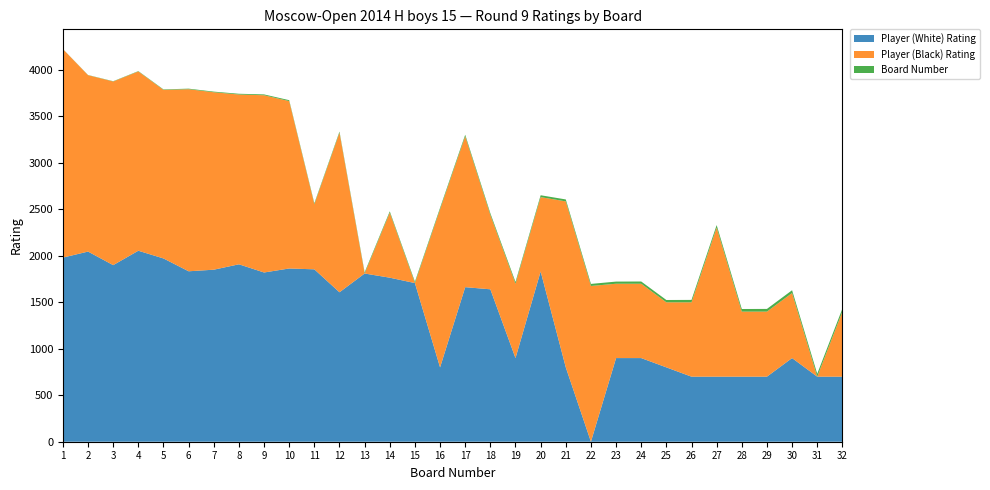

Reading left to right, list all the values displayed in this chart.

Player (White) Rating: 1=1981	2=2046	3=1900	4=2055	5=1972	6=1834	7=1851	8=1909	9=1821	10=1864	11=1855	12=1608	13=1810	14=1765	15=1707	16=800	17=1663	18=1640	19=900	20=1832	21=800	22=0	23=900	24=900	25=800	26=700	27=700	28=700	29=700	30=900	31=700	32=700
Player (Black) Rating: 1=2244	2=1898	3=1976	4=1929	5=1814	6=1959	7=1909	8=1827	9=1907	10=1801	11=700	12=1717	13=0	14=700	15=0	16=1701	17=1623	18=800	19=800	20=800	21=1786	22=1676	23=800	24=800	25=700	26=800	27=1604	28=700	29=700	30=700	31=0	32=700
Board Number: 1=1	2=2	3=3	4=4	5=5	6=6	7=7	8=8	9=9	10=10	11=11	12=12	13=13	14=14	15=15	16=16	17=17	18=18	19=19	20=20	21=21	22=22	23=23	24=24	25=25	26=26	27=27	28=28	29=29	30=30	31=31	32=32